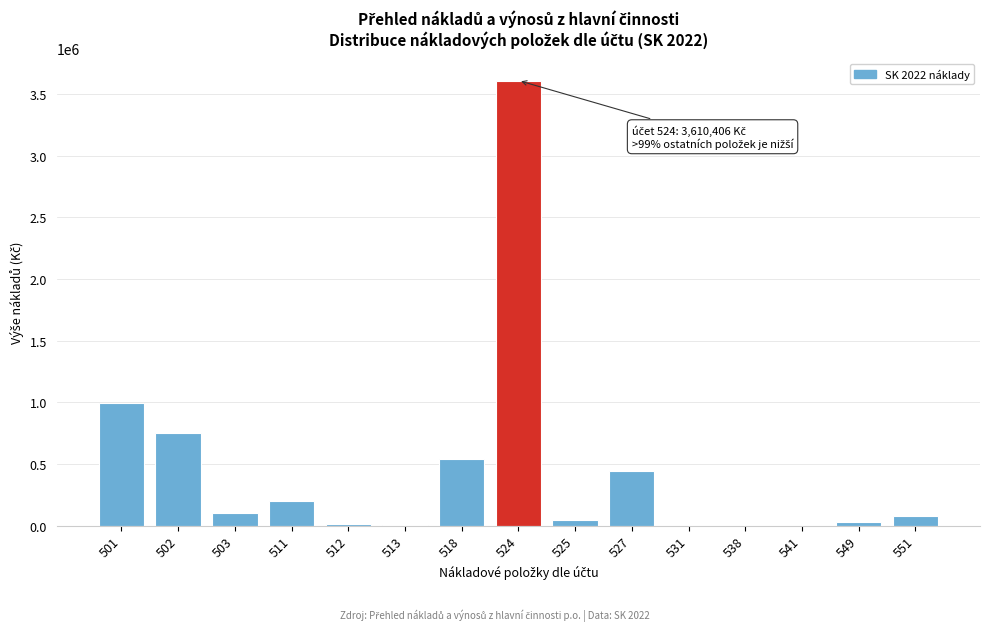

What is the sum of all values?

6805483